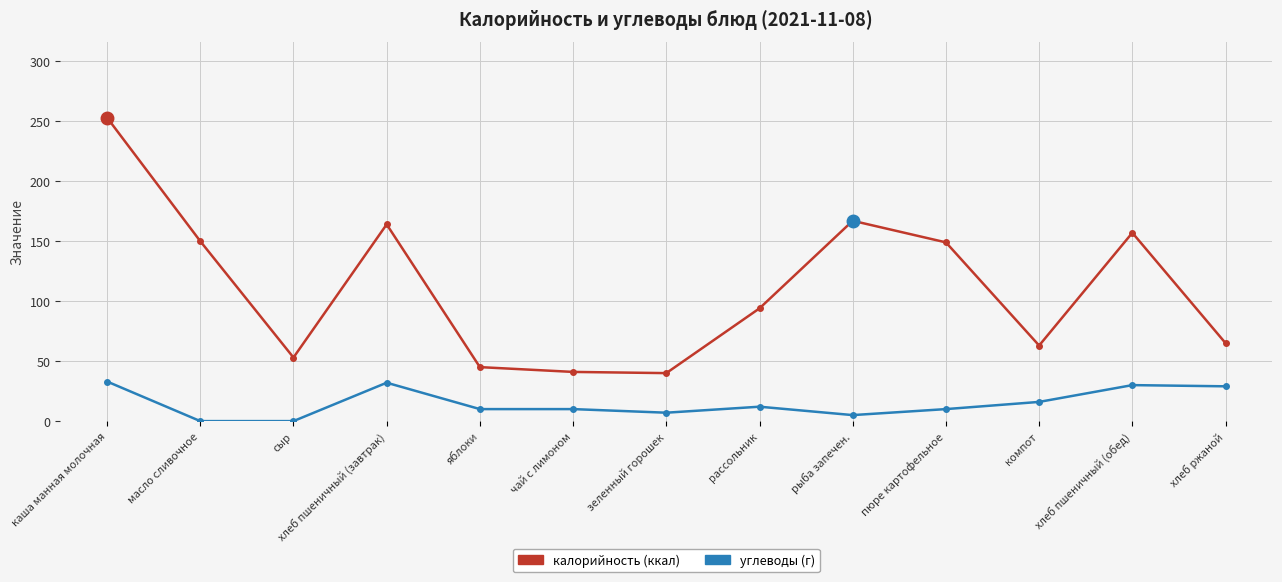

What is the label of the 13th point from the right?

каша манная молочная